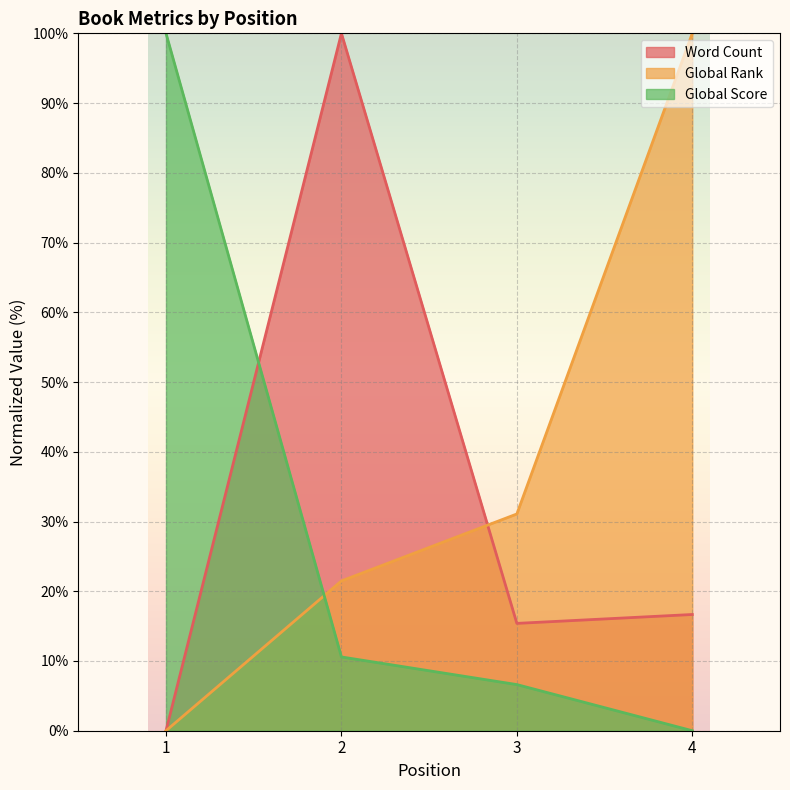

Which series has the largest range (max minus min)?

Word Count